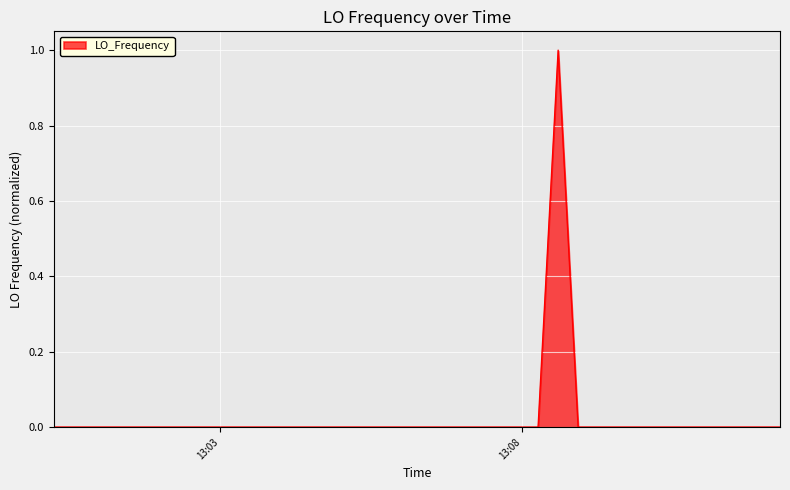

Does the chart have visible grid lines?

Yes